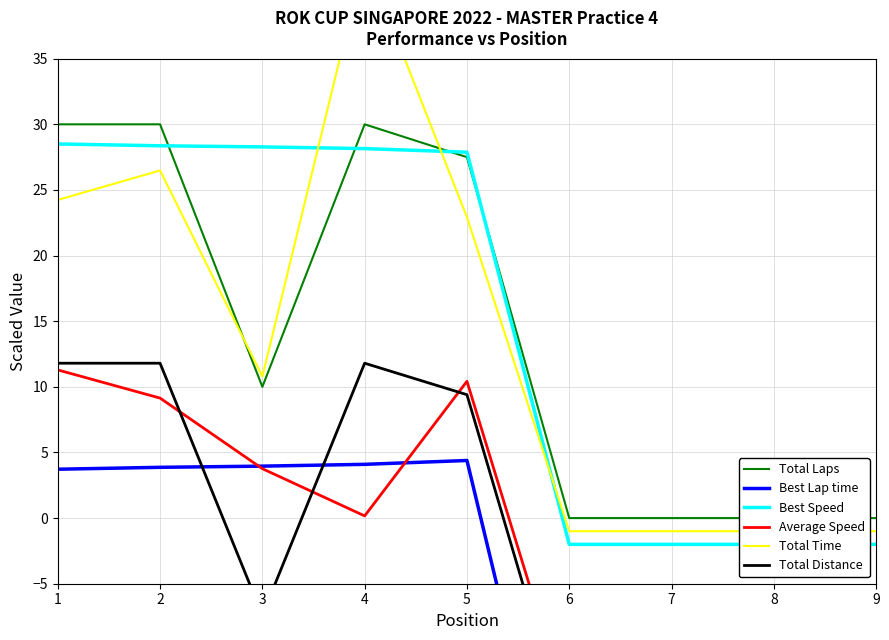

What is the maximum value shown in the chart?

42.8